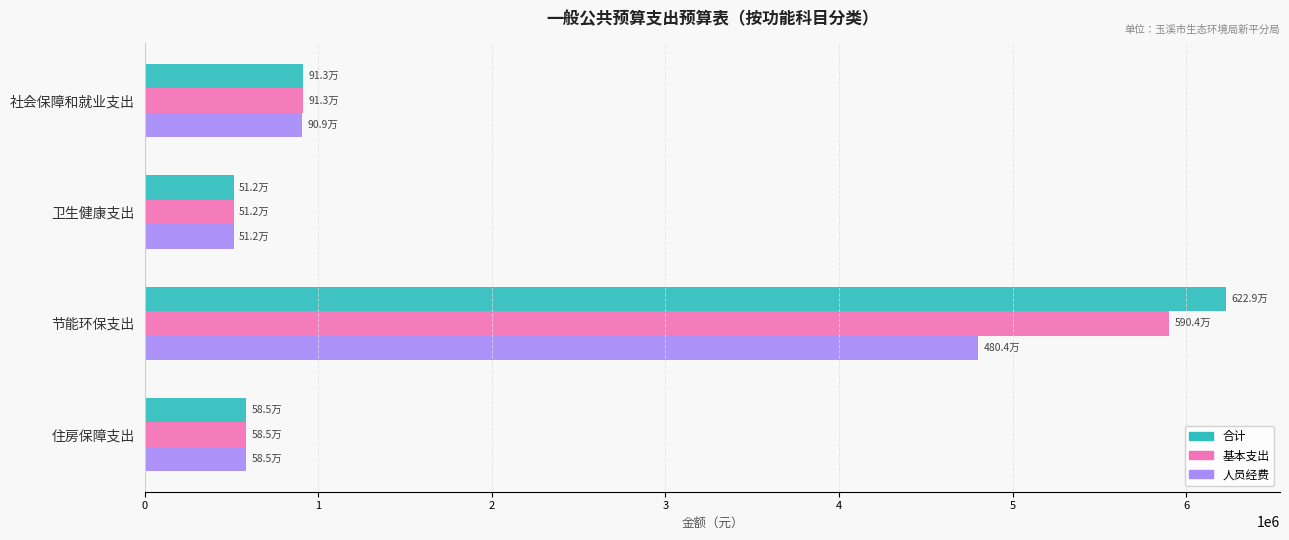

How many data points in 基本支出 are less than 913201?

2